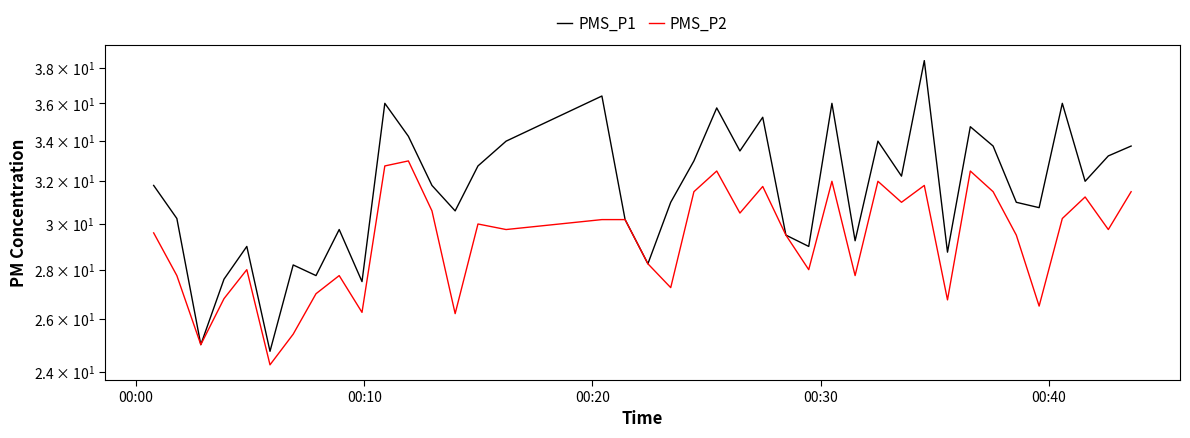

How many interior local peaks does the PMS_P1 series have?

12